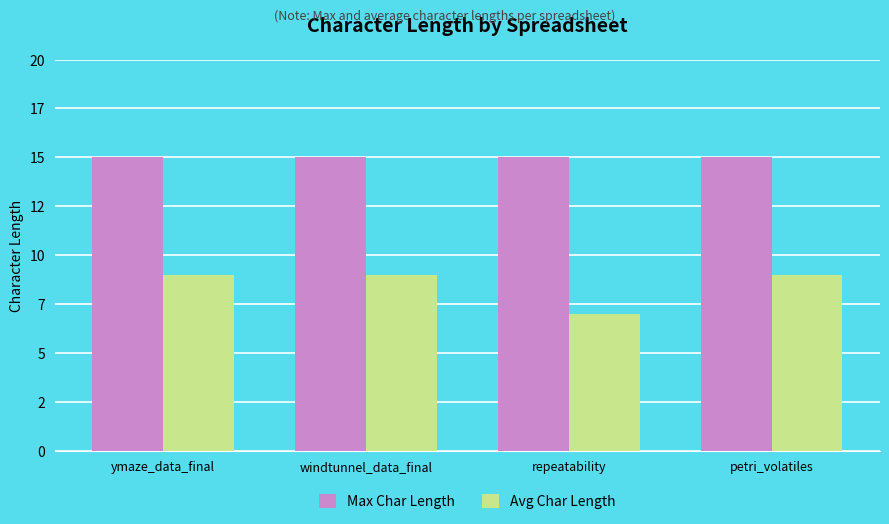

List the labels in order of Max Char Length value, largest first.

ymaze_data_final, windtunnel_data_final, repeatability, petri_volatiles